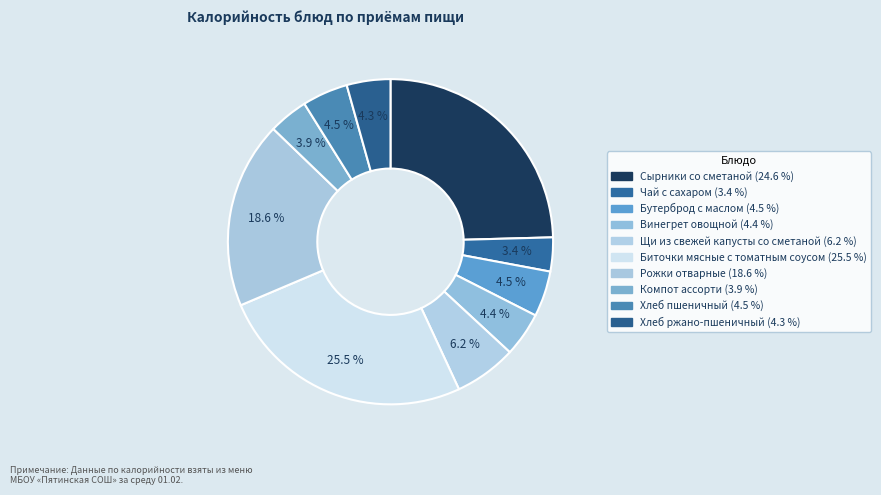

What percentage is the Хлеб ржано-пшеничный slice, to the nearest percent?

4%